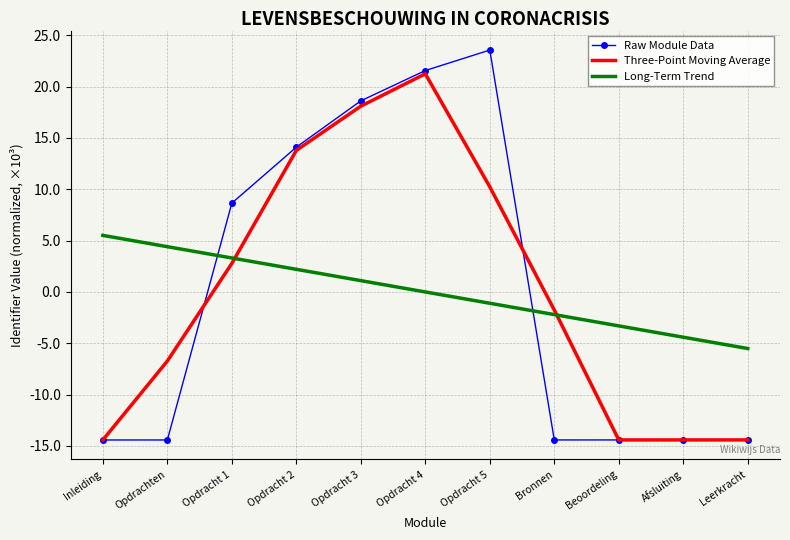

List the series in order of their peak value, lowest first.

Long-Term Trend, Three-Point Moving Average, Raw Module Data